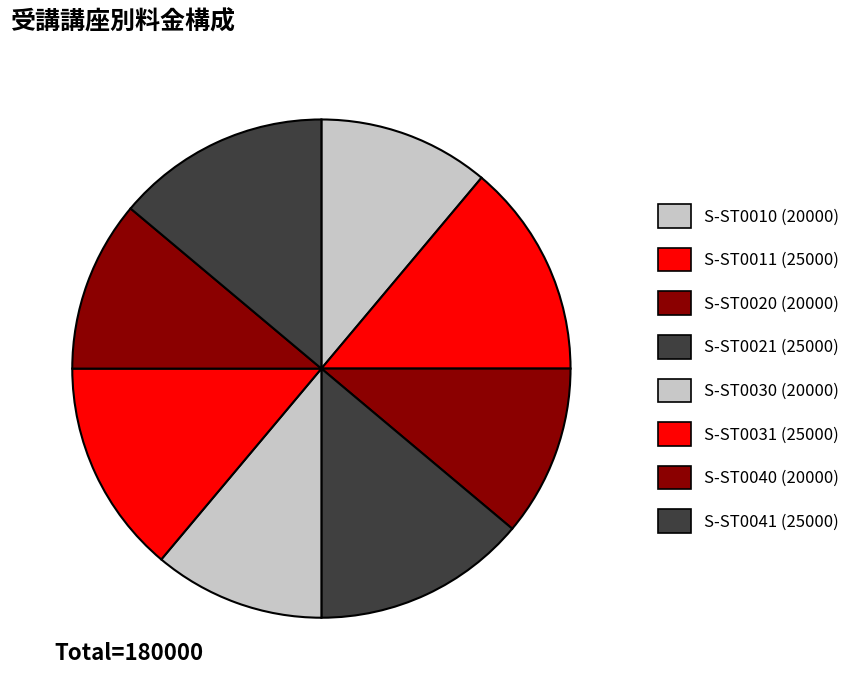

How many slices are in this pie chart?

8